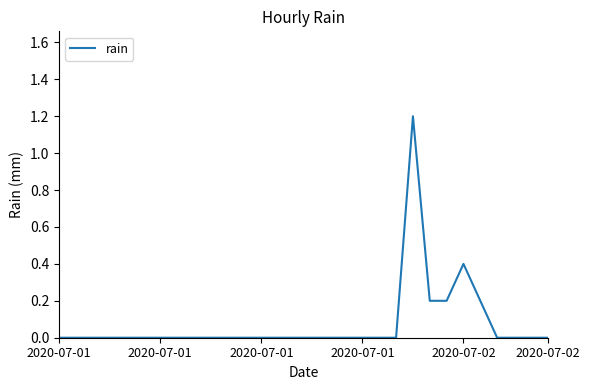

Count the number of data series in this chart.

1